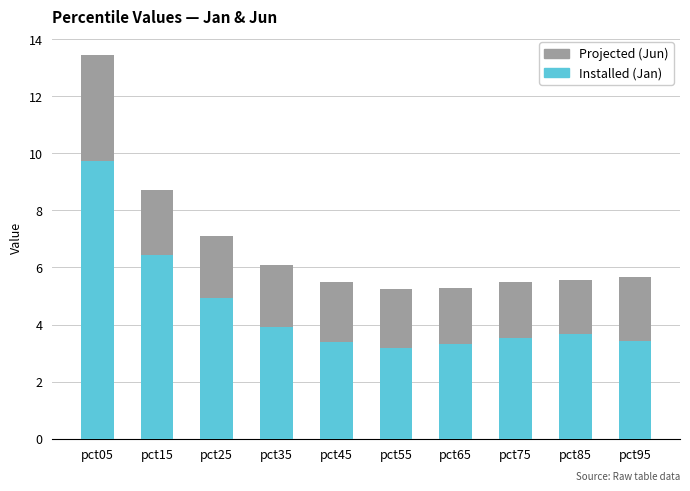

What is the total value across all series at pct65?

5.3